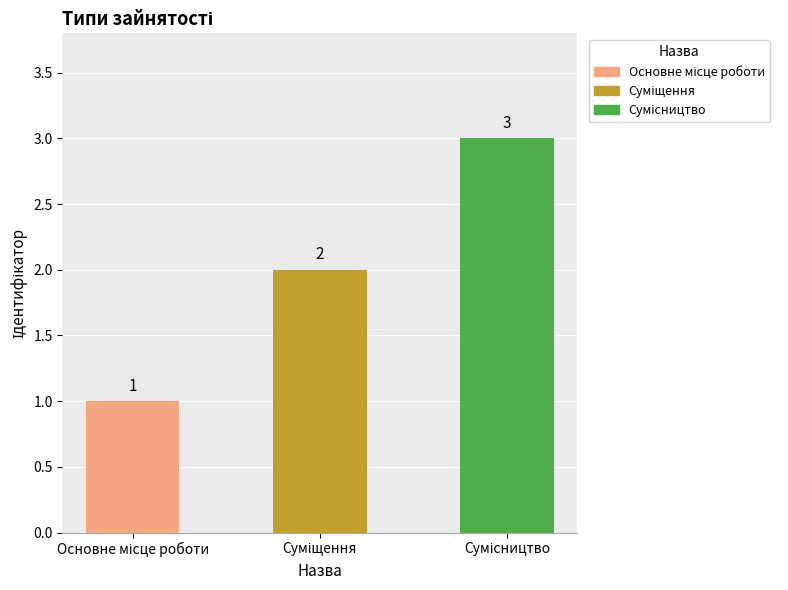

What is the value of the 3rd bar from the left?

3